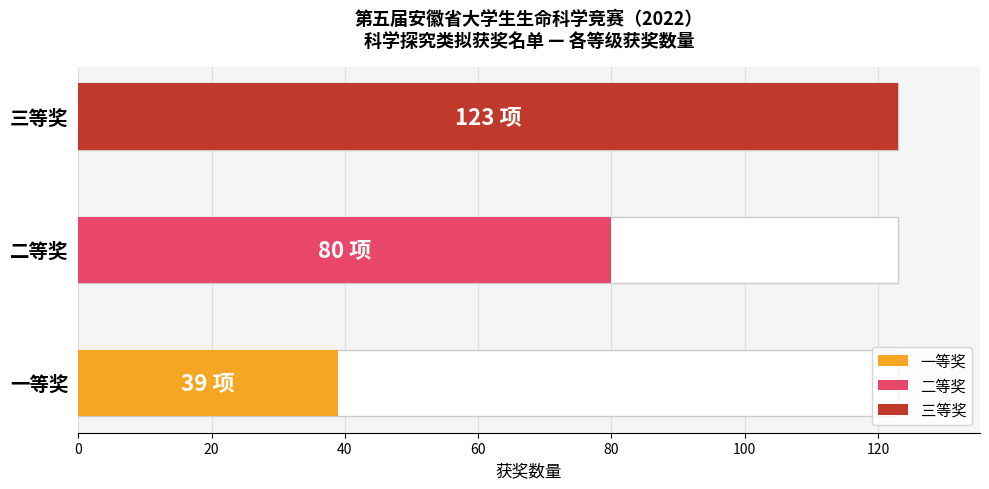

What is the difference between the values at 三等奖 and 一等奖?

84